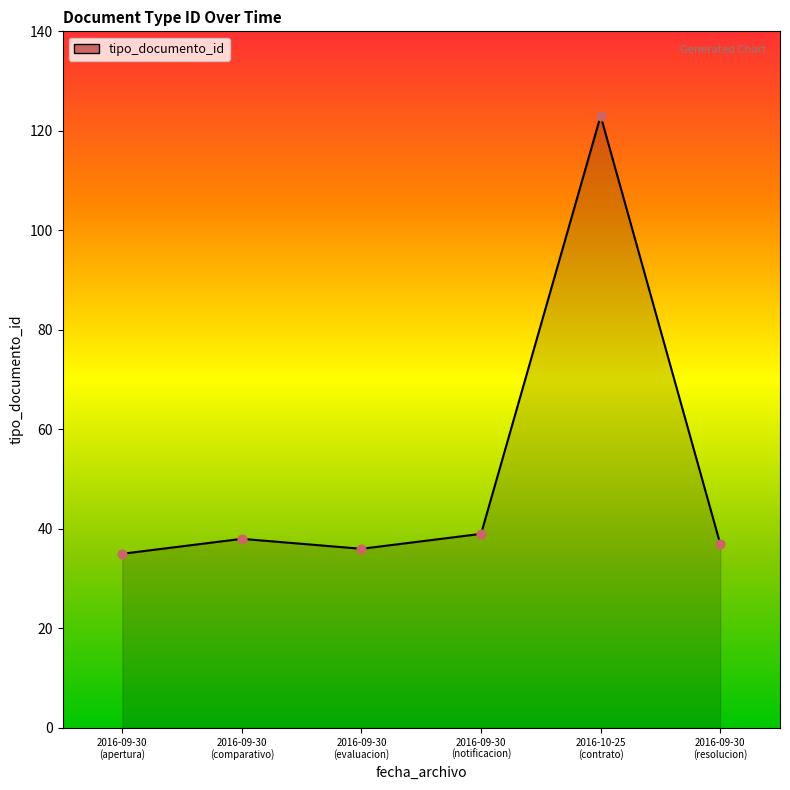

True or false: there are more than 2 points higher than both neighbors.

False